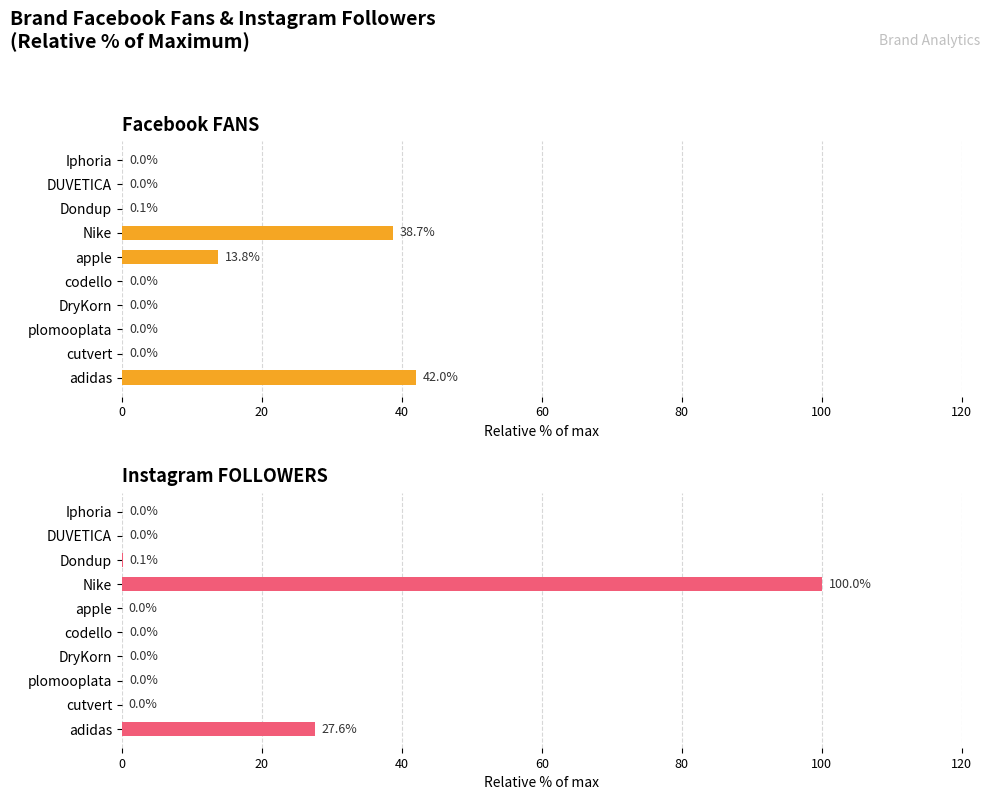

List the series in order of their overall mean, highest first.

Instagram FOLLOWERS, Facebook FANS